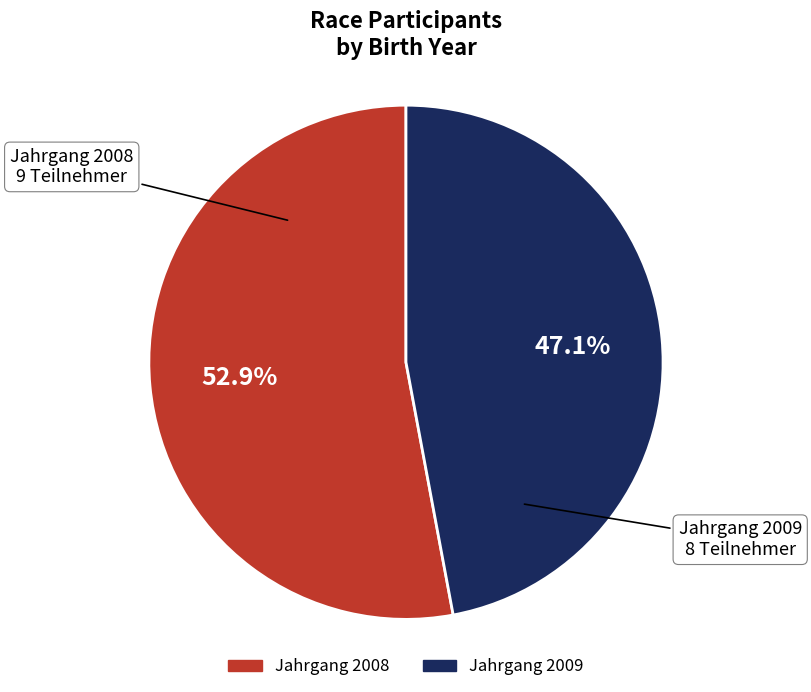

Does any single category account for the majority?

Yes